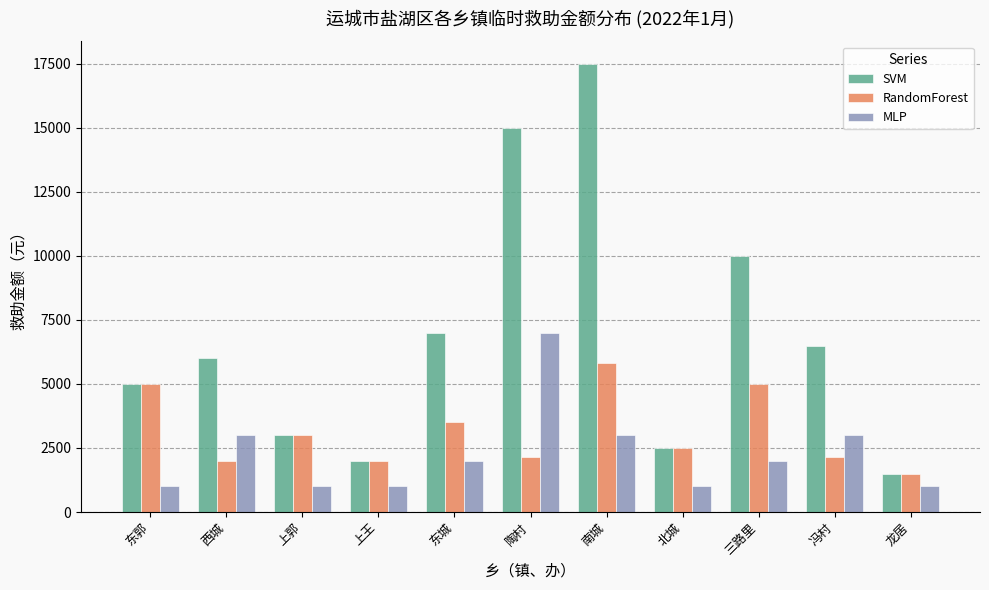

What is the spread (max minus min) of values at 冯村?

4333